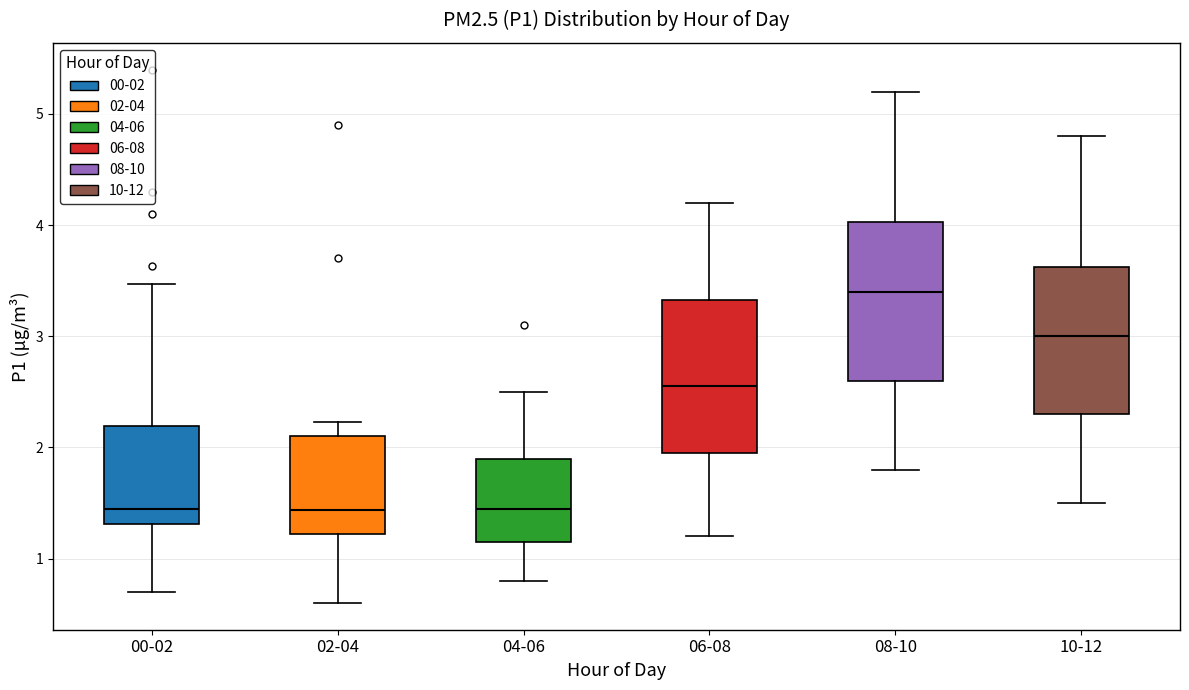

Where is the upper edge of the box for 00-02 on the y-axis? The values are not printed on the chart, so give them approximately, as read against the axis.

2.2